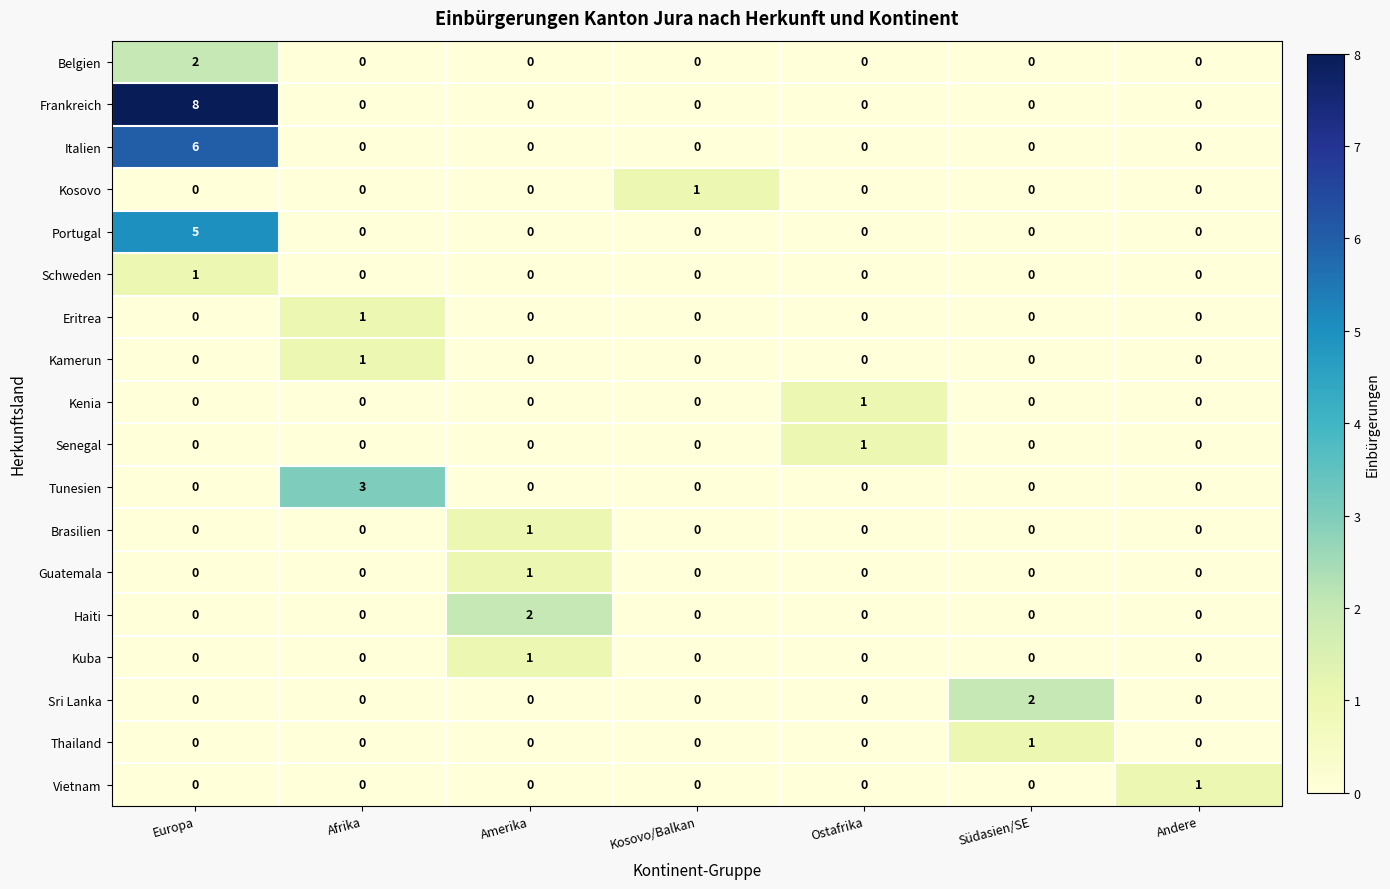

Which series has the largest total across all categories?

Frankreich